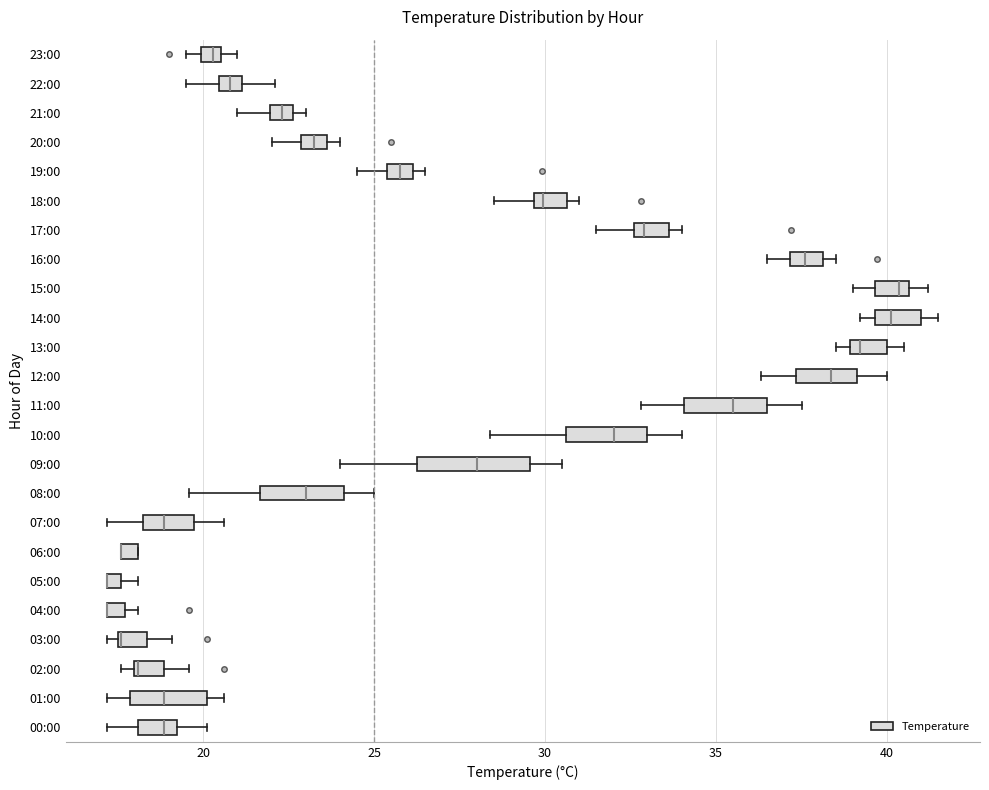

Comparing the boxes themselves (not the whiskers), which one is the widest?

09:00